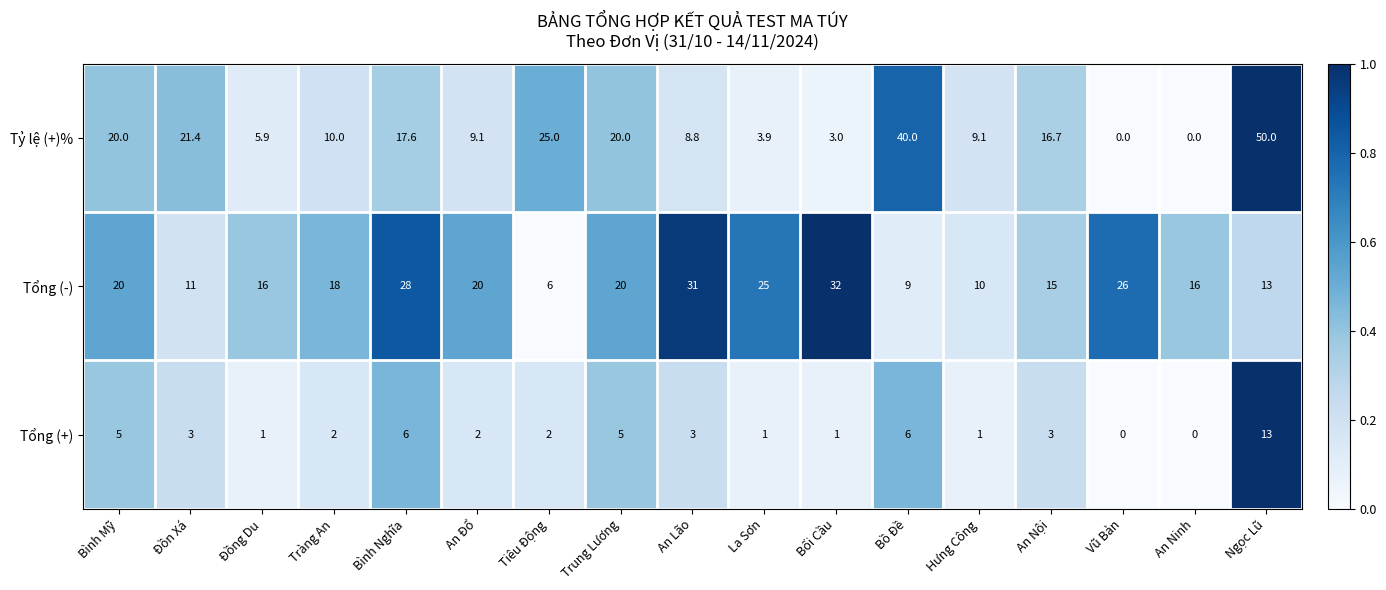

At which category is the sum across all series the highest?

Ngọc Lũ